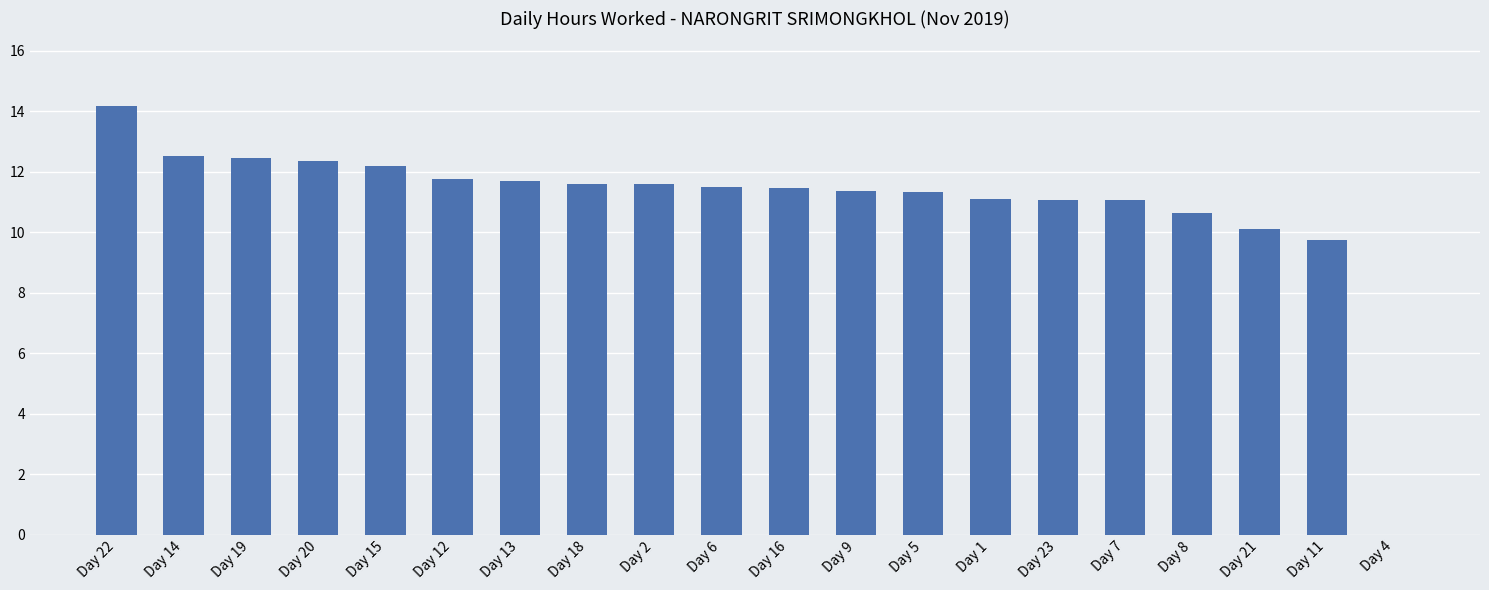

Which has a higher value, Day 16 or Day 1?

Day 16